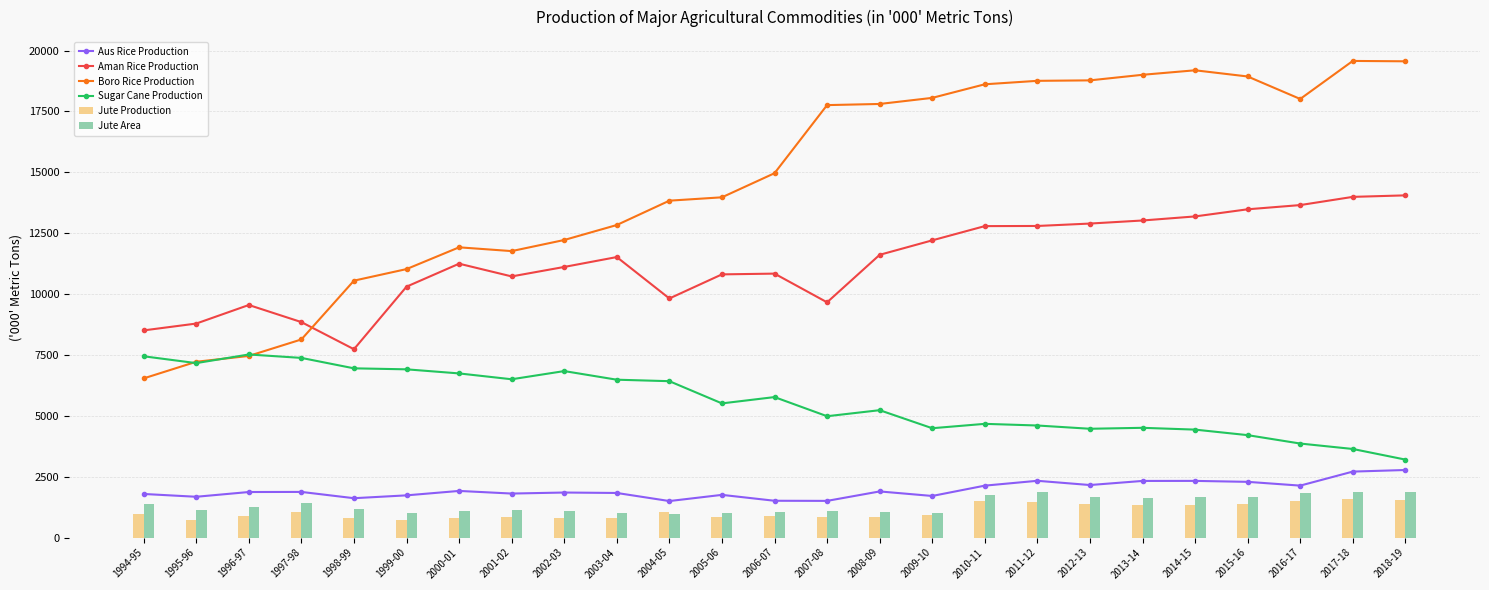

What is the value of the Sugar Cane Production bar at the 25th from the left?

3203